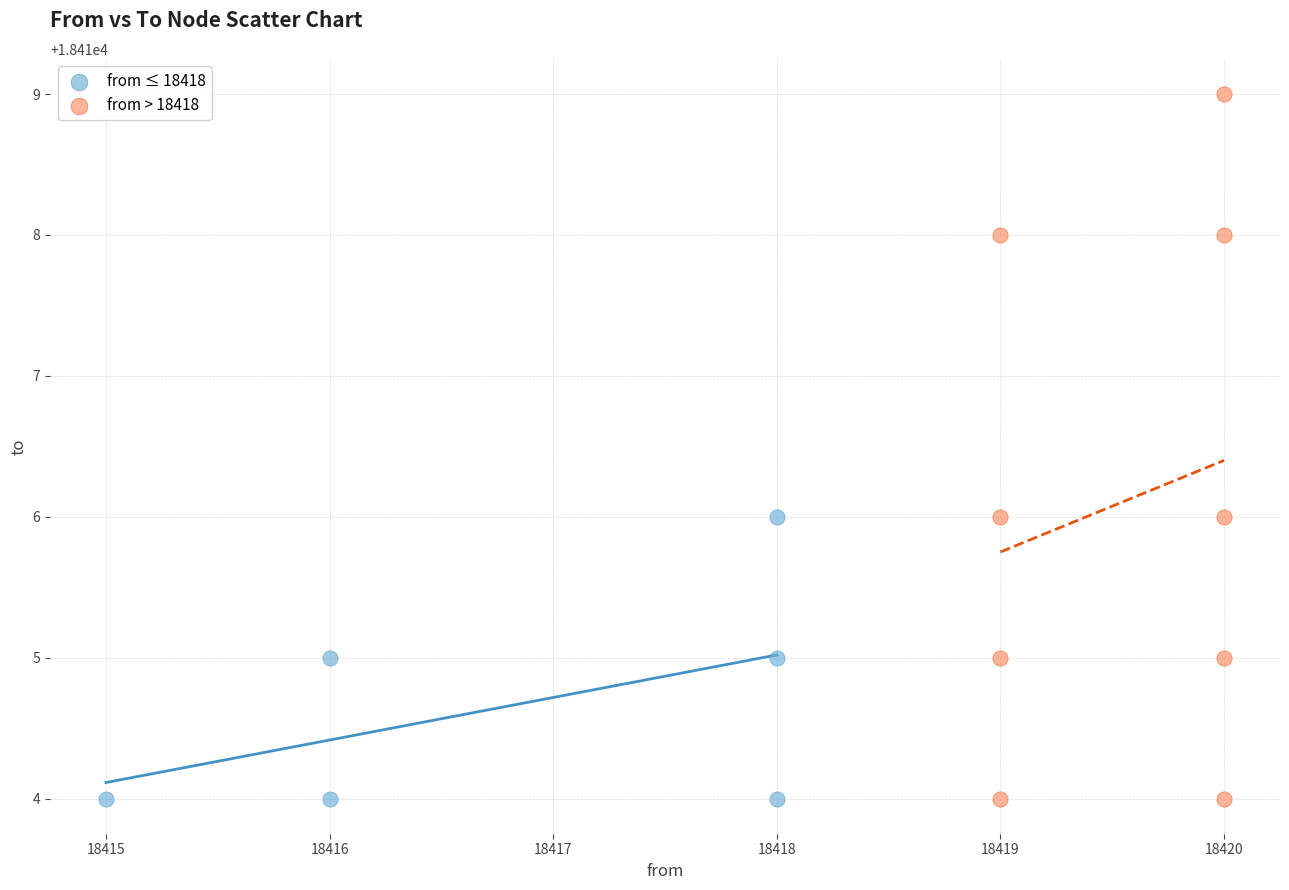

Which series has the widest spread of Y values?

from > 18418